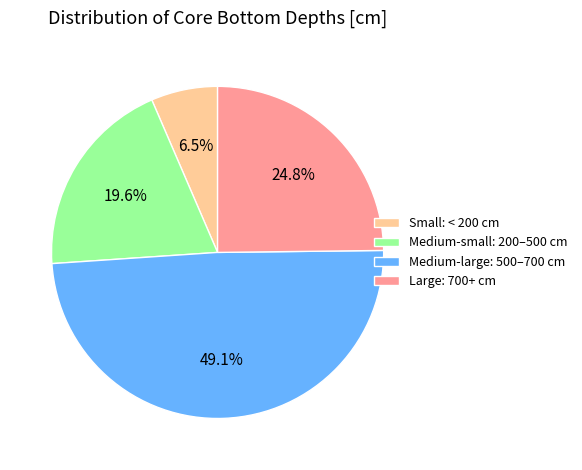

Which has a higher value, Large: 700+ cm or Small: < 200 cm?

Large: 700+ cm